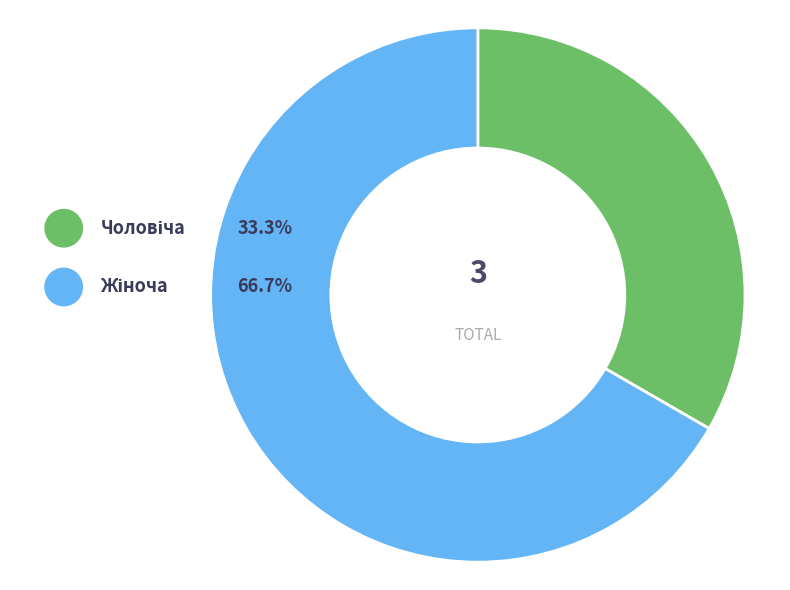

Count the number of slices in the pie.

2